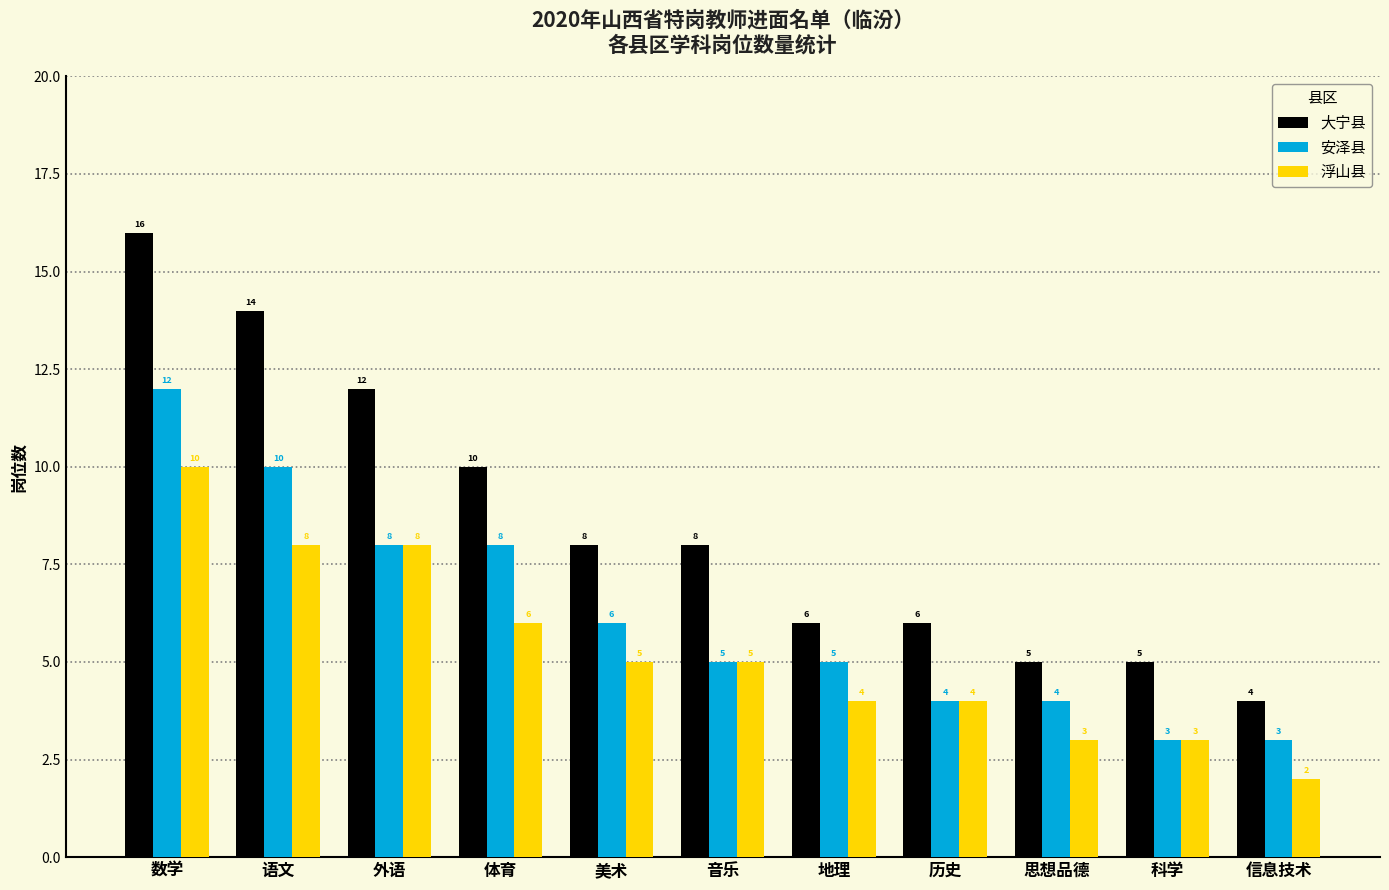

Where does the 大宁县 series first go above 8?

数学